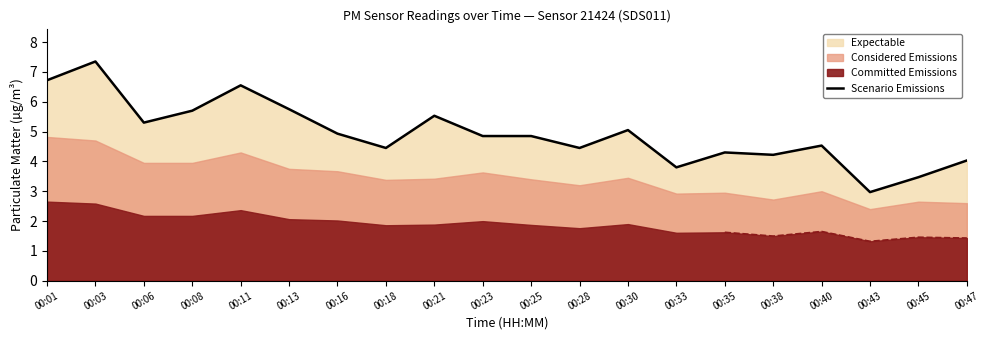

What is the value of the 3rd point from the left?

5.3